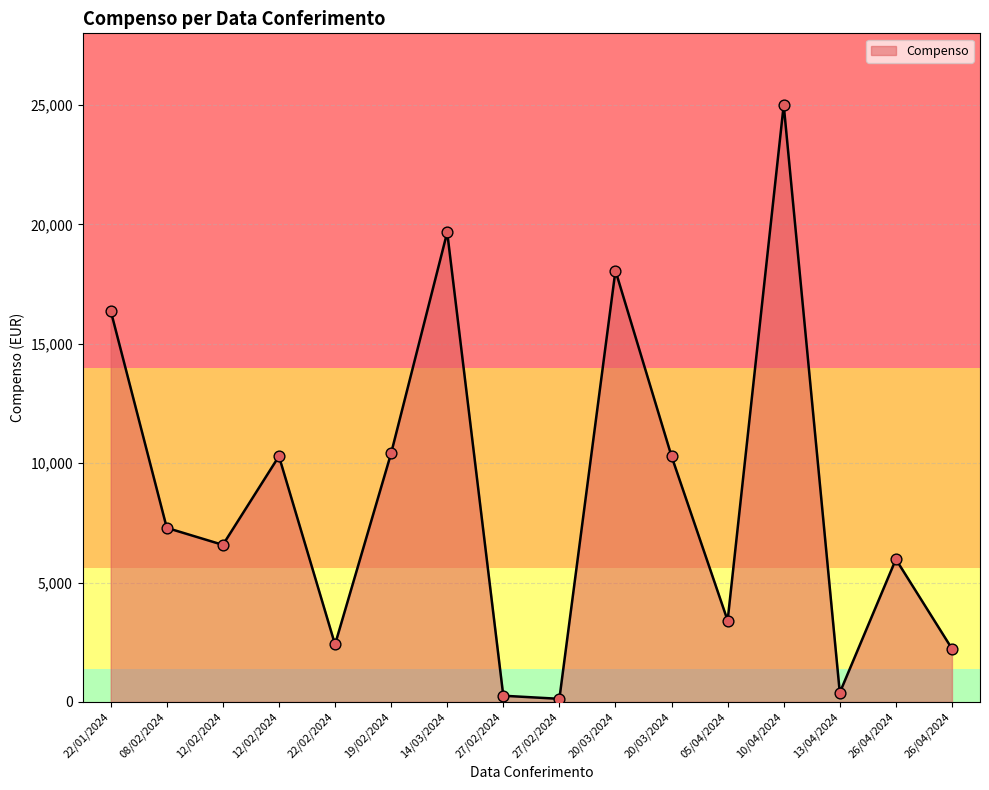

How many lines are shown in the chart?

1